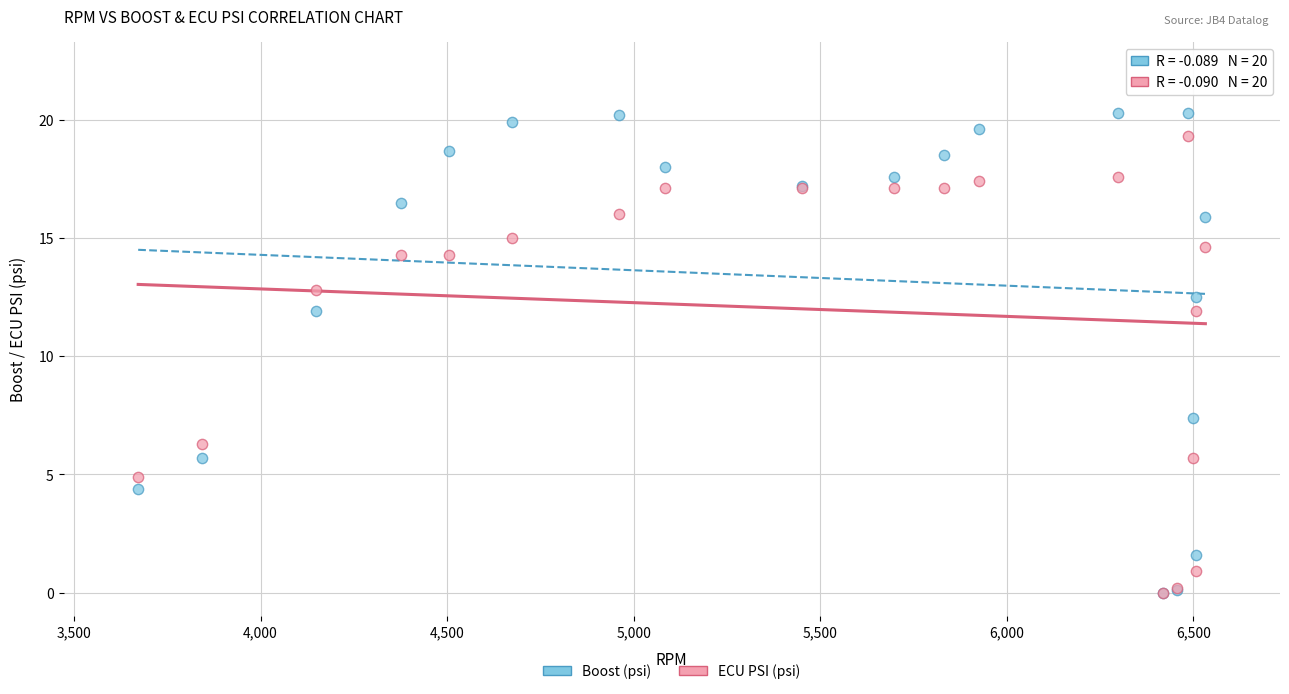

In the ECU PSI (psi) series, what Y value is closest to 9?

6.3